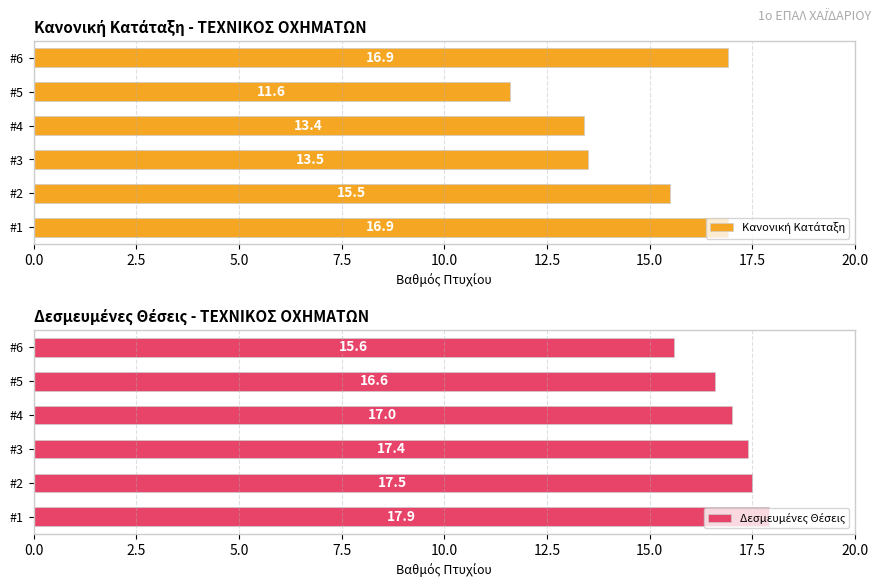

What is the smallest value displayed?

11.6